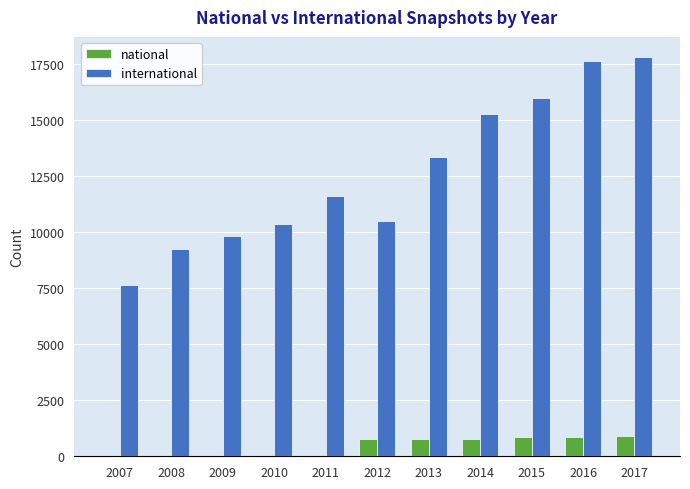

Is the value of international at 2011 greater than the value of national at 2009?

Yes